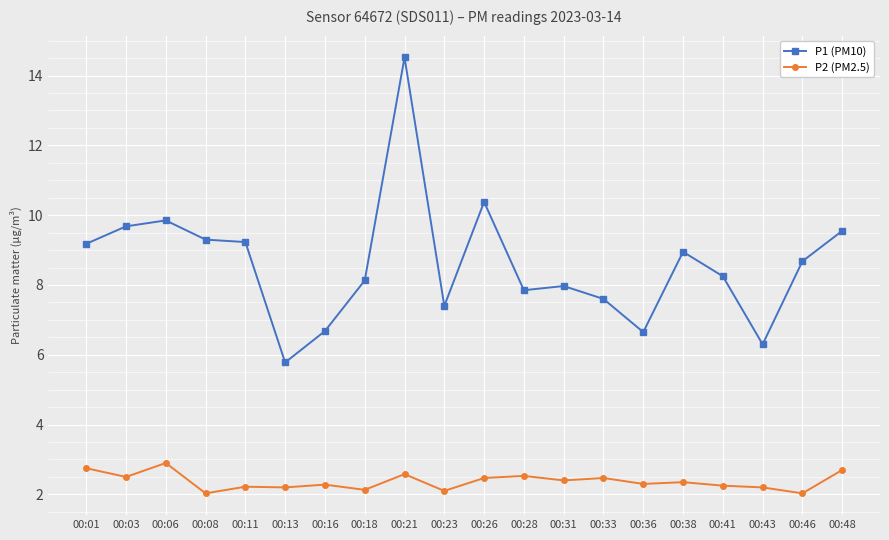

Which series has the widest spread of values?

P1 (PM10)